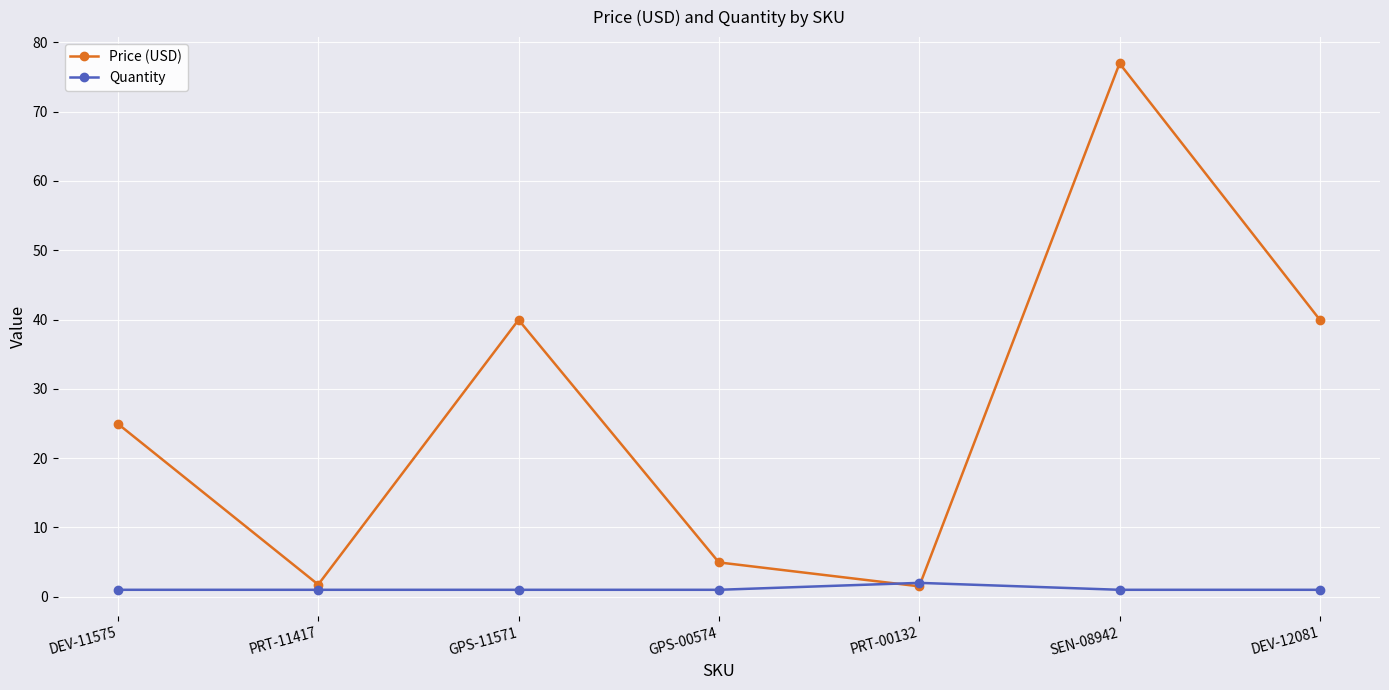

Rank the series by their average value, from lowest to highest.

Quantity, Price (USD)